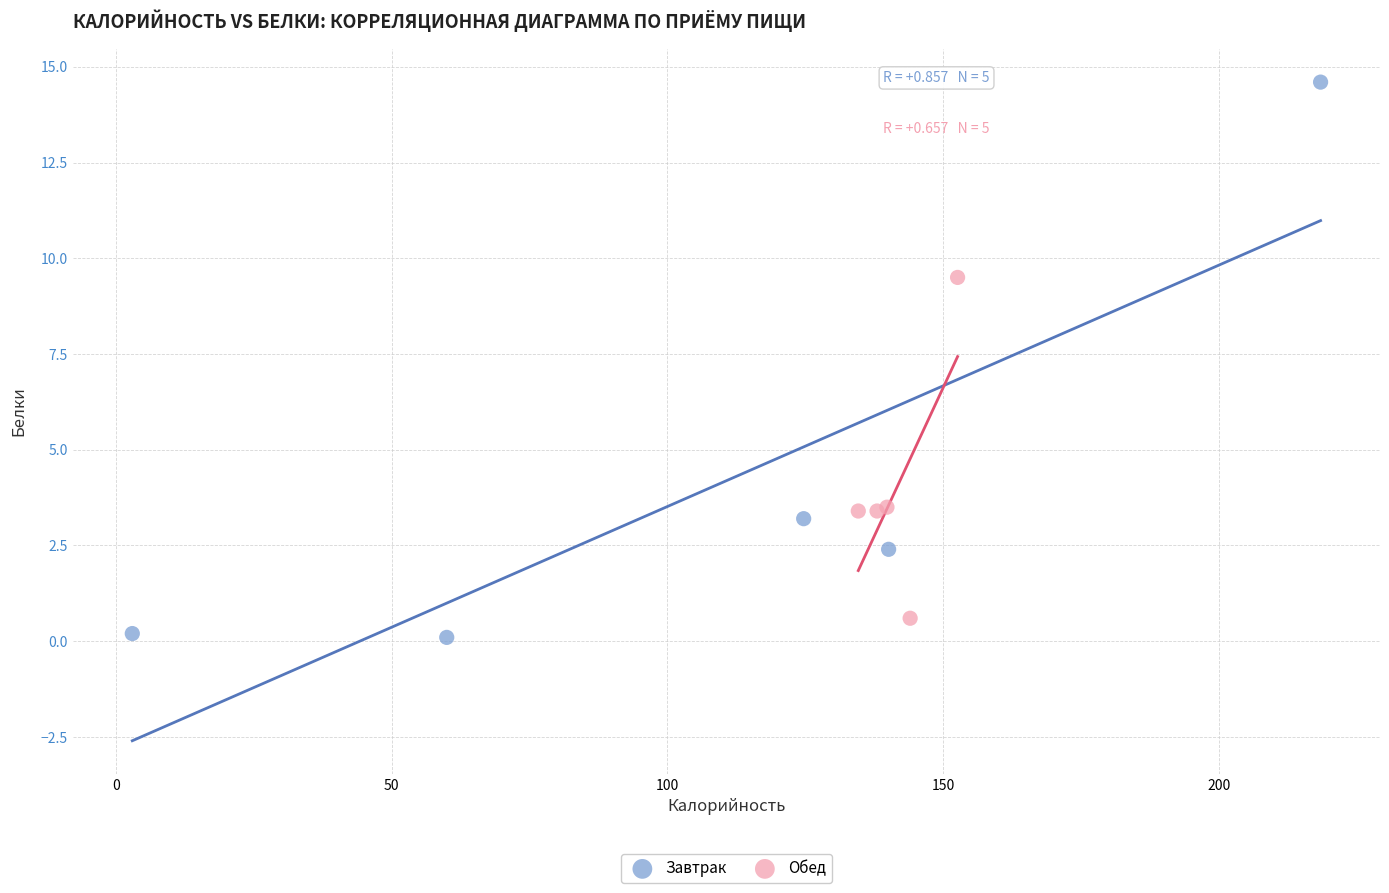

Which series has the largest Y range (max minus min)?

Завтрак